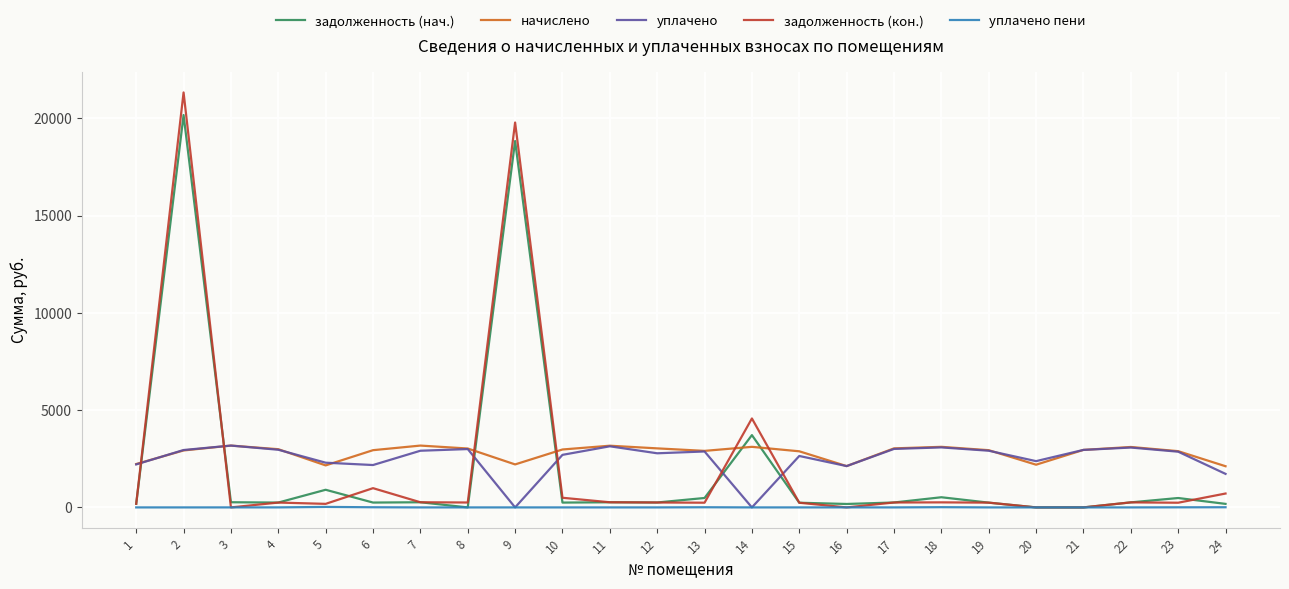

Where do задолженность (кон.) and уплачено first cross each other?

1 and 2